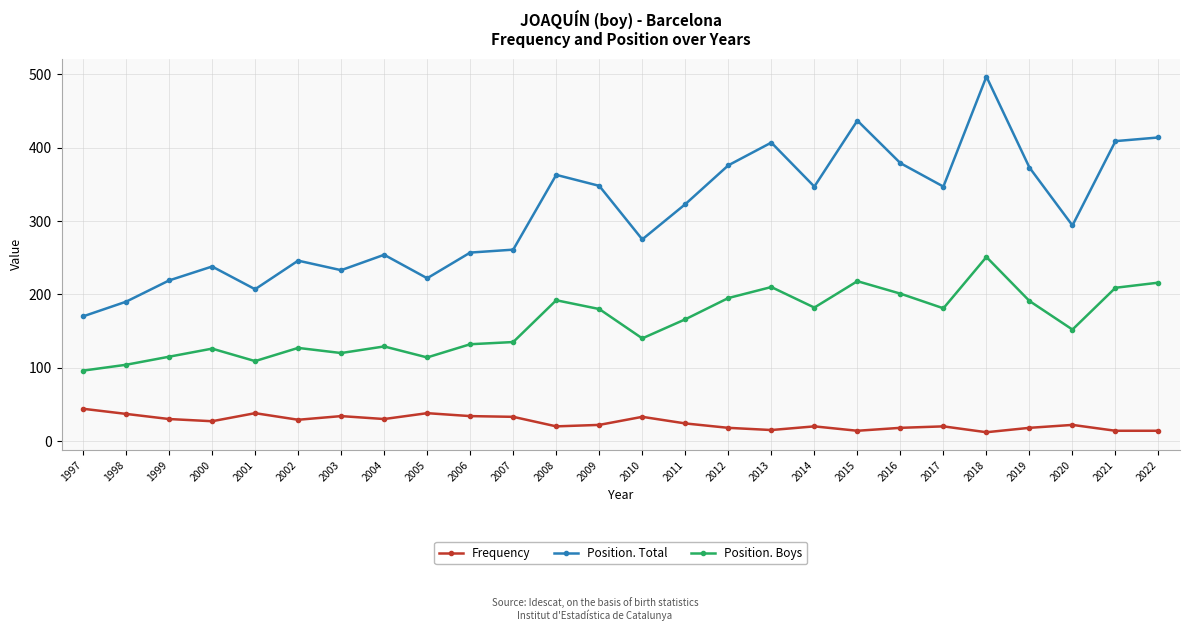

What are all the series names shown in the legend?

Frequency, Position. Total, Position. Boys